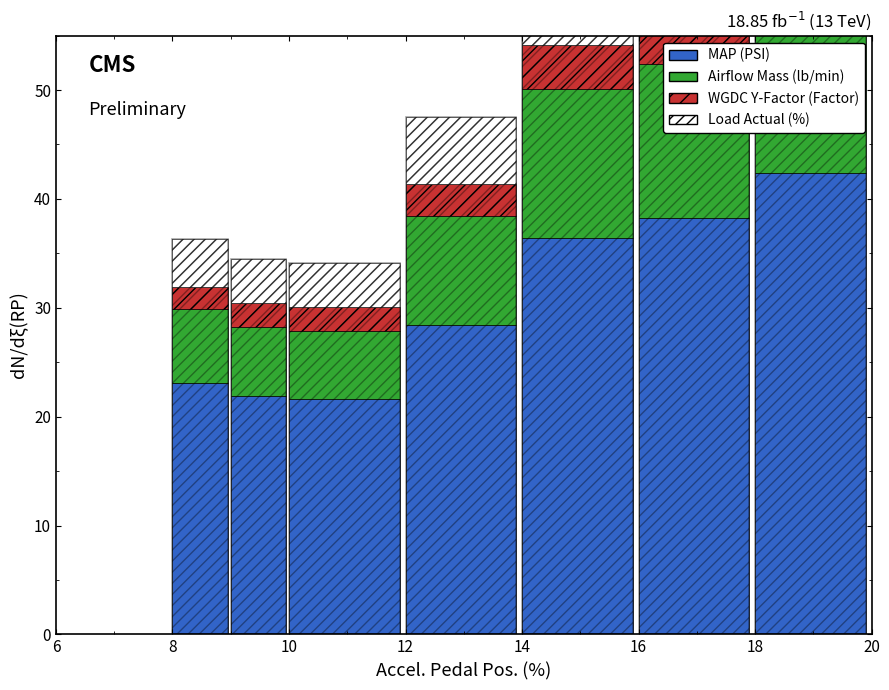

Which series changed the most between 6 and 18?

MAP (PSI)